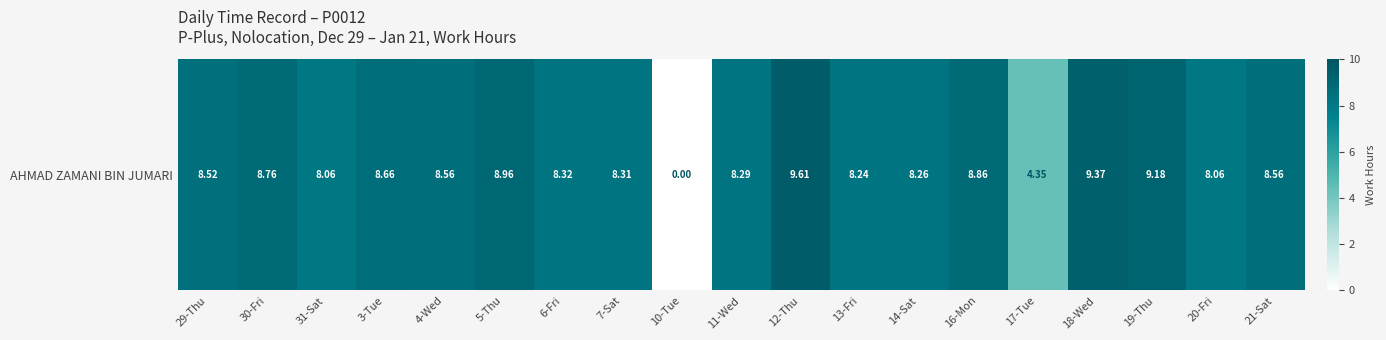

List the labels in order of value, largest first.

12-Thu, 18-Wed, 19-Thu, 5-Thu, 16-Mon, 30-Fri, 3-Tue, 4-Wed, 21-Sat, 29-Thu, 6-Fri, 7-Sat, 11-Wed, 14-Sat, 13-Fri, 31-Sat, 20-Fri, 17-Tue, 10-Tue